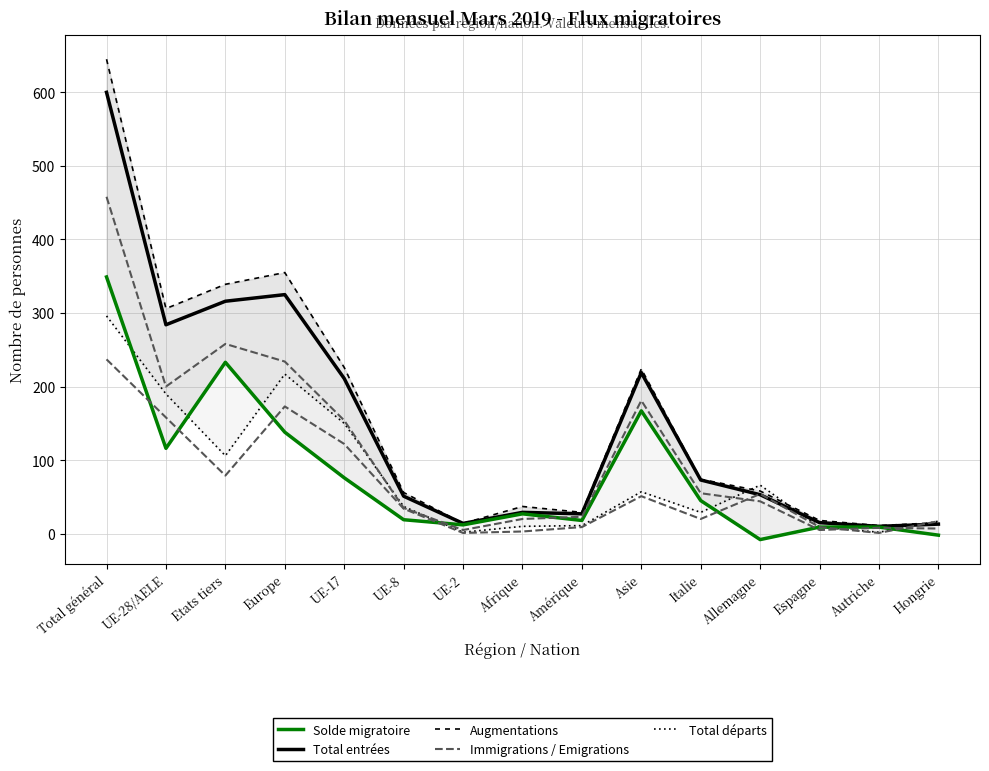

Which series has the largest range (max minus min)?

Augmentations